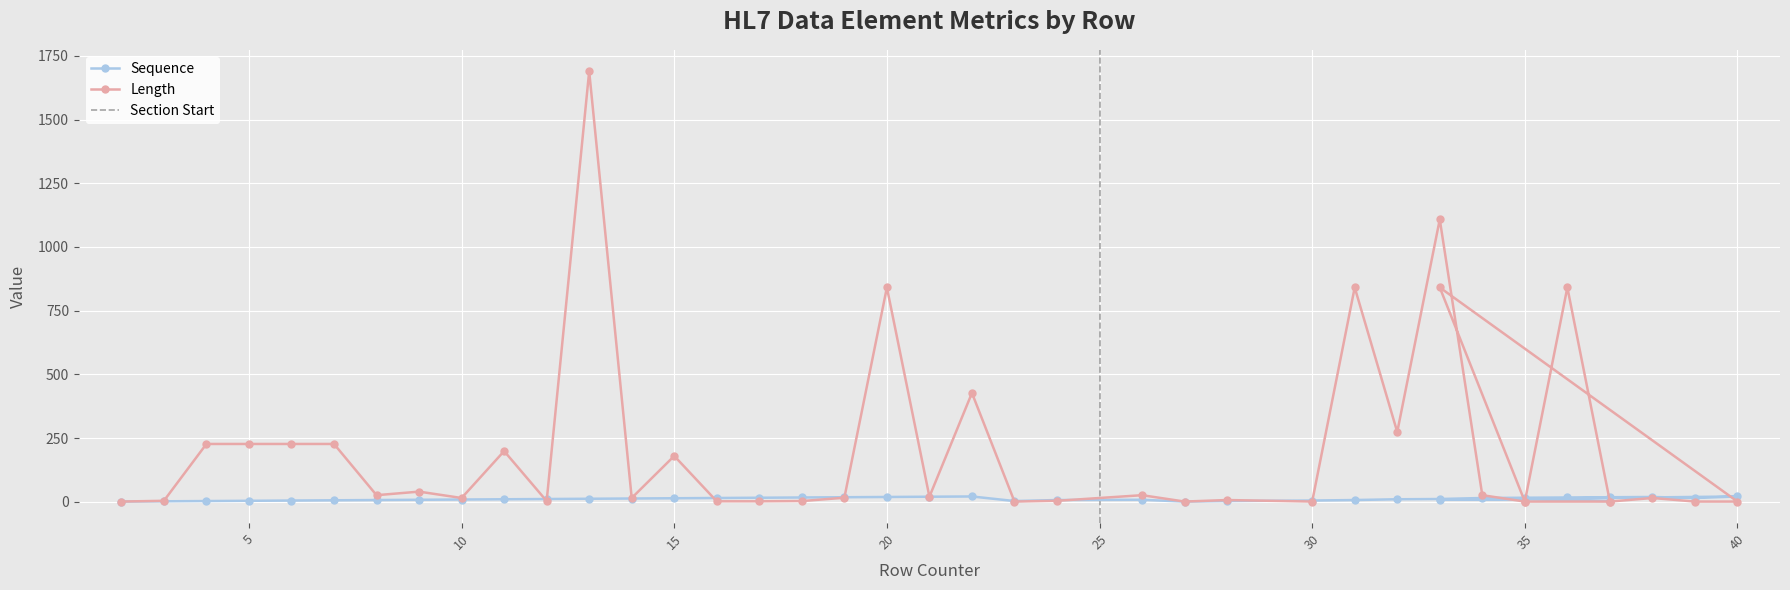

What is the label of the 30th point from the left?

33